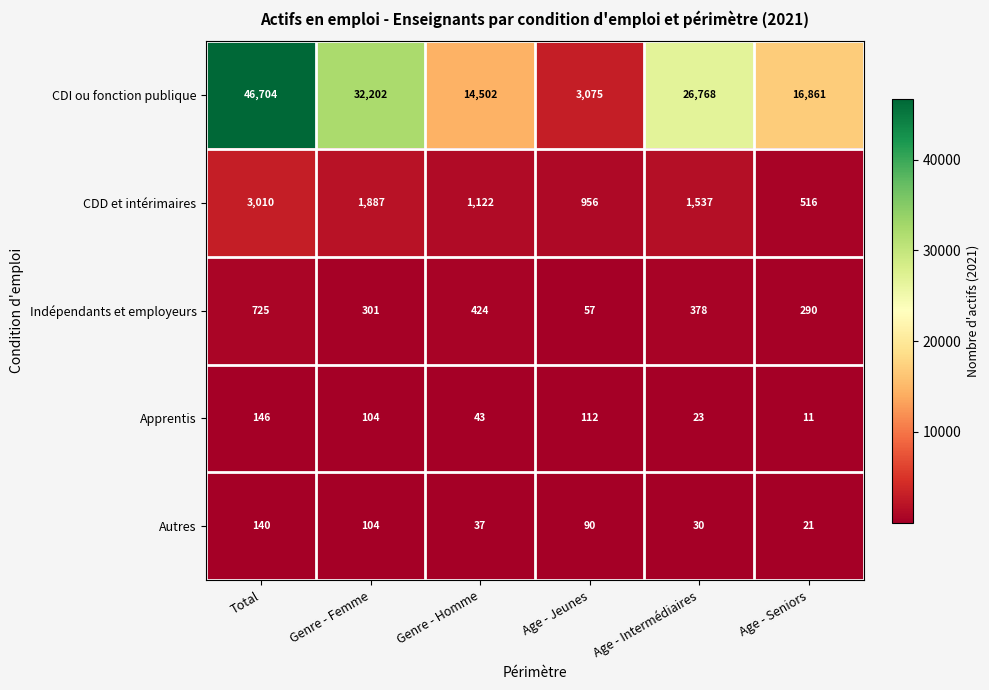

What is the spread (max minus min) of values at Genre - Homme?

14465